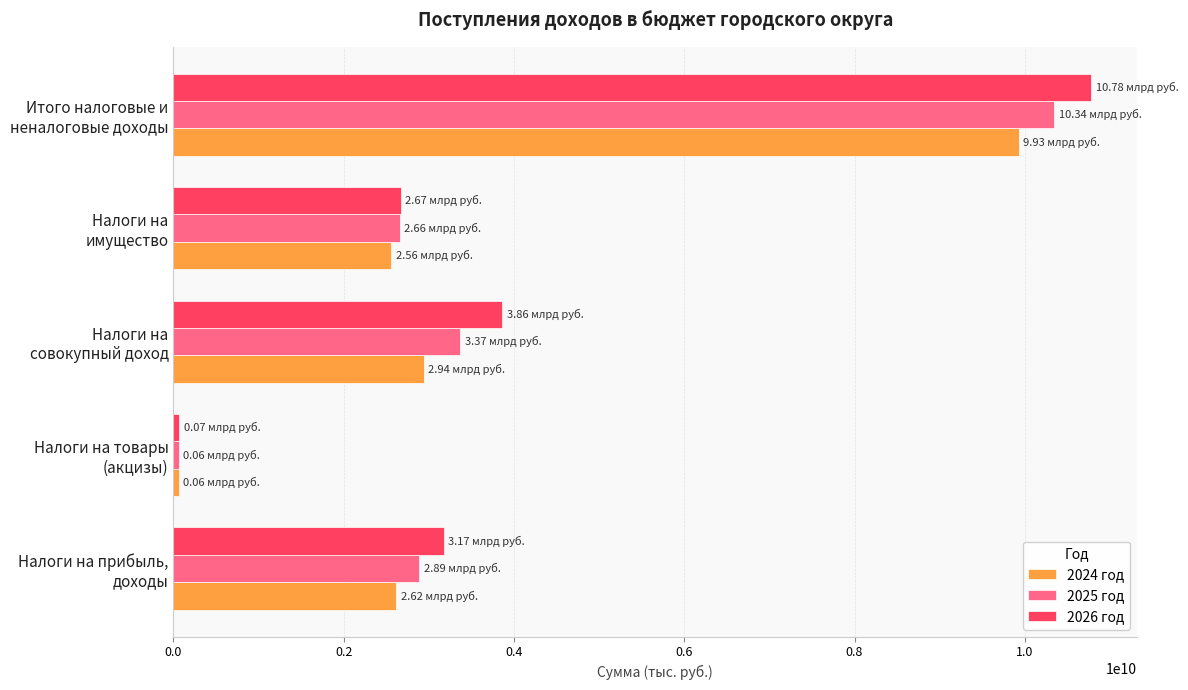

Which series has the widest spread of values?

2026 год